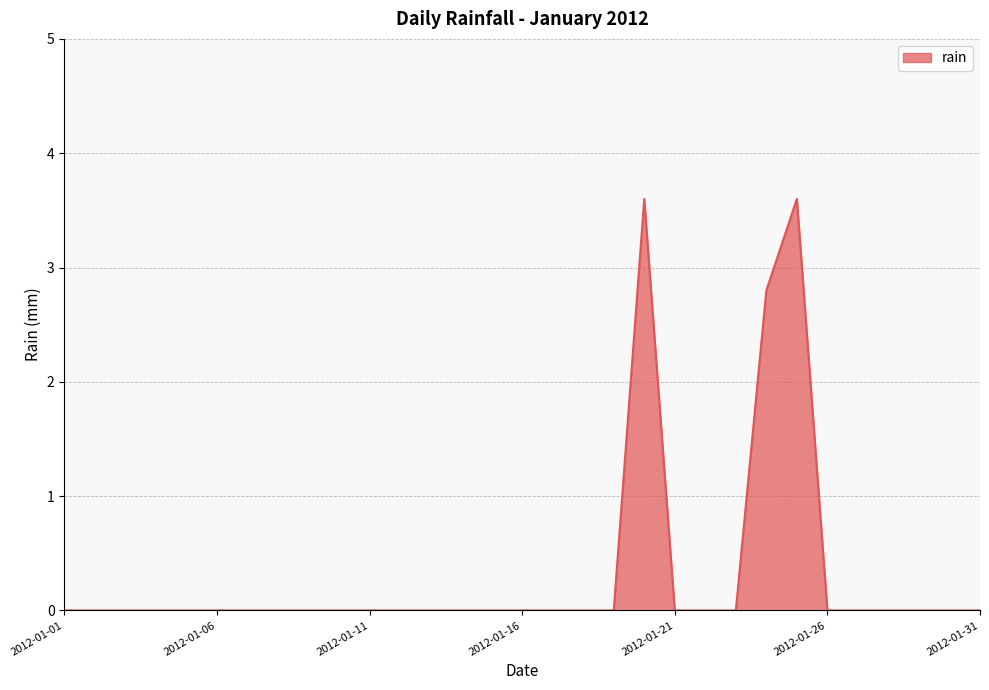

What is the greatest value displayed?

3.6